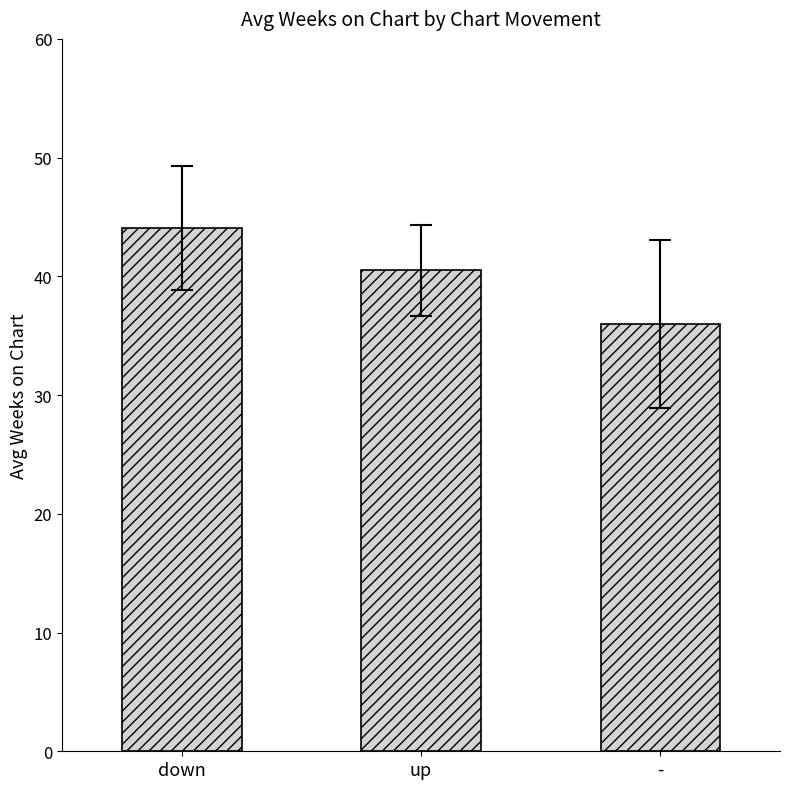

Is it true that the value at down is 67.5?

False